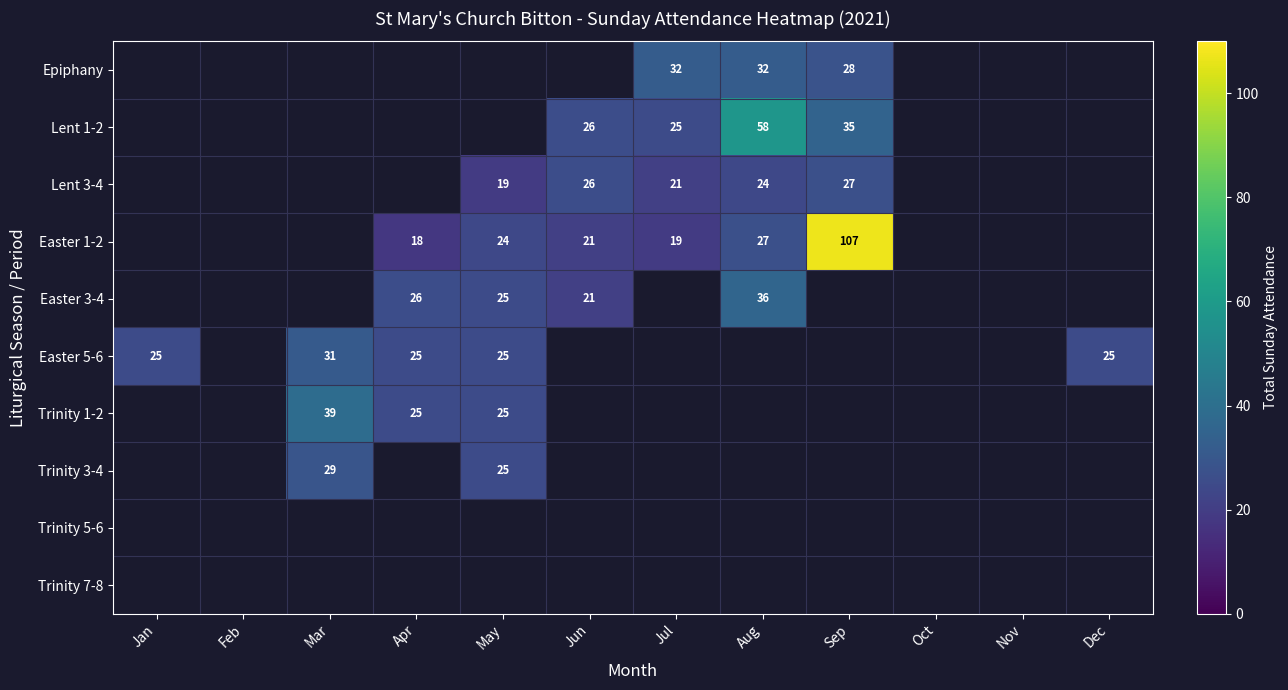

True or false: Trinity 1-2 has a value of 39 at Mar.

True